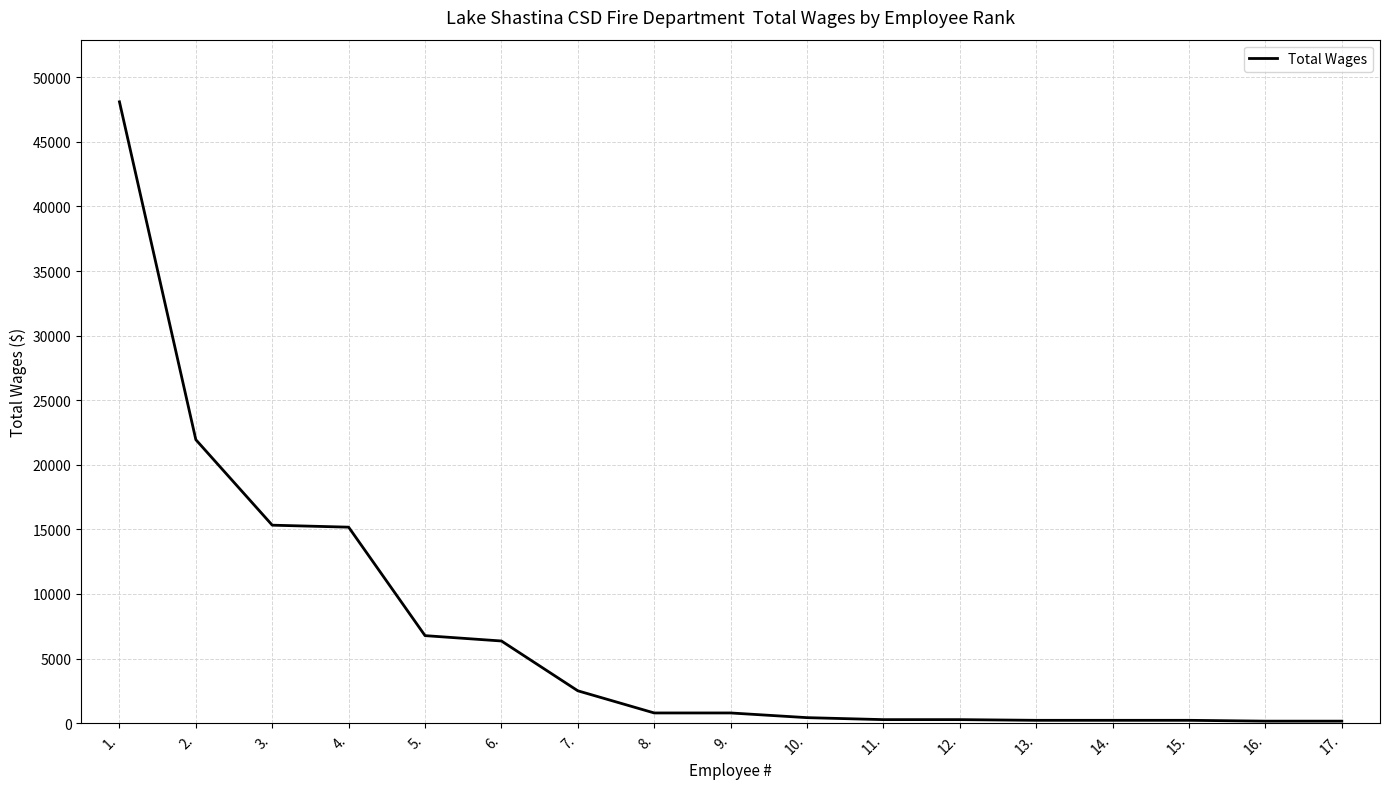

Which label corresponds to the largest value in the chart?

1.